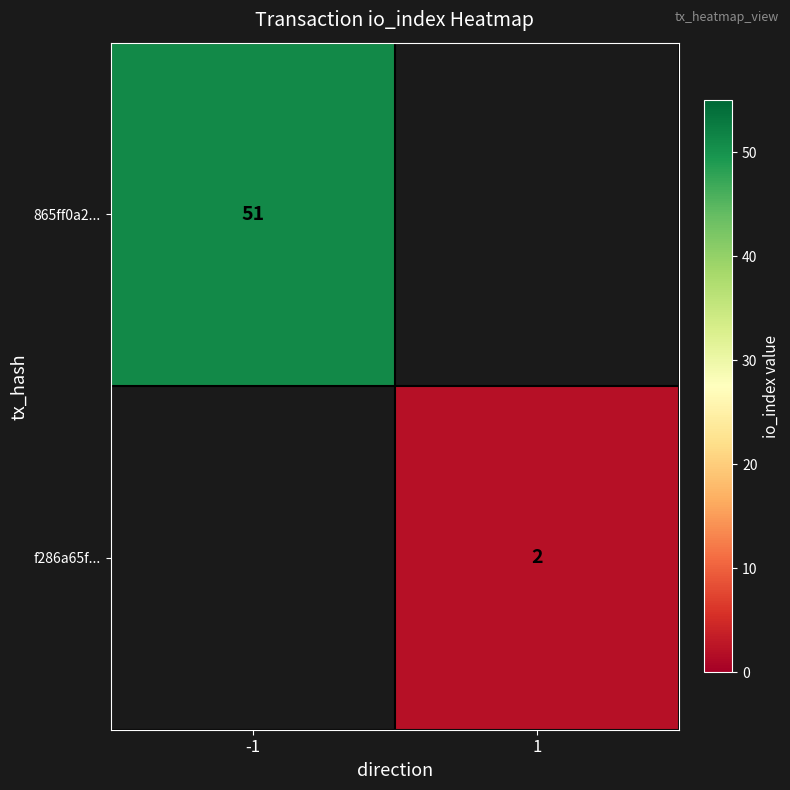

The f286a65f... series shows 2 at 1. True or false?

True